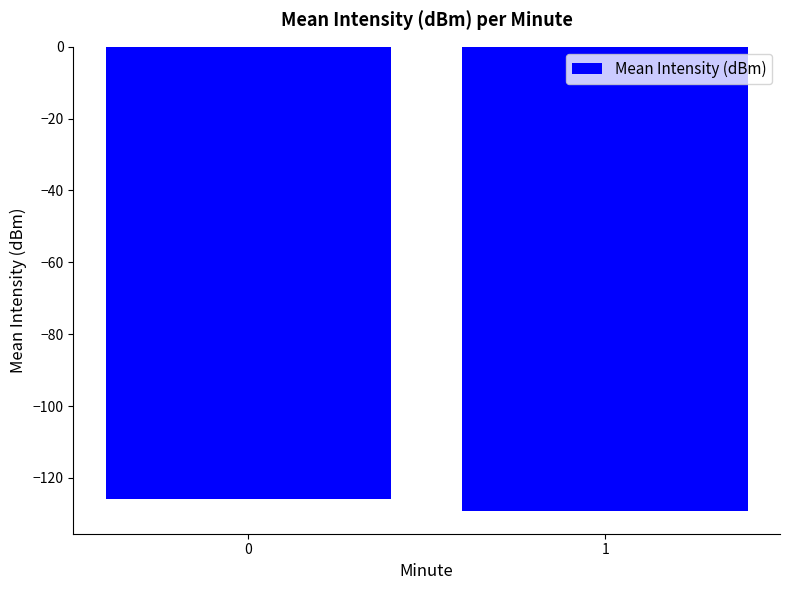

What is the difference between the maximum and minimum values?

3.1